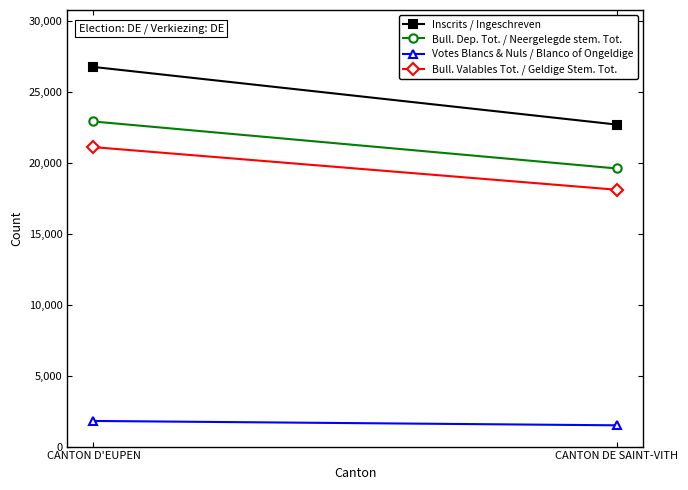

Which category has the lowest value in the Votes Blancs & Nuls / Blanco of Ongeldige series?

CANTON DE SAINT-VITH